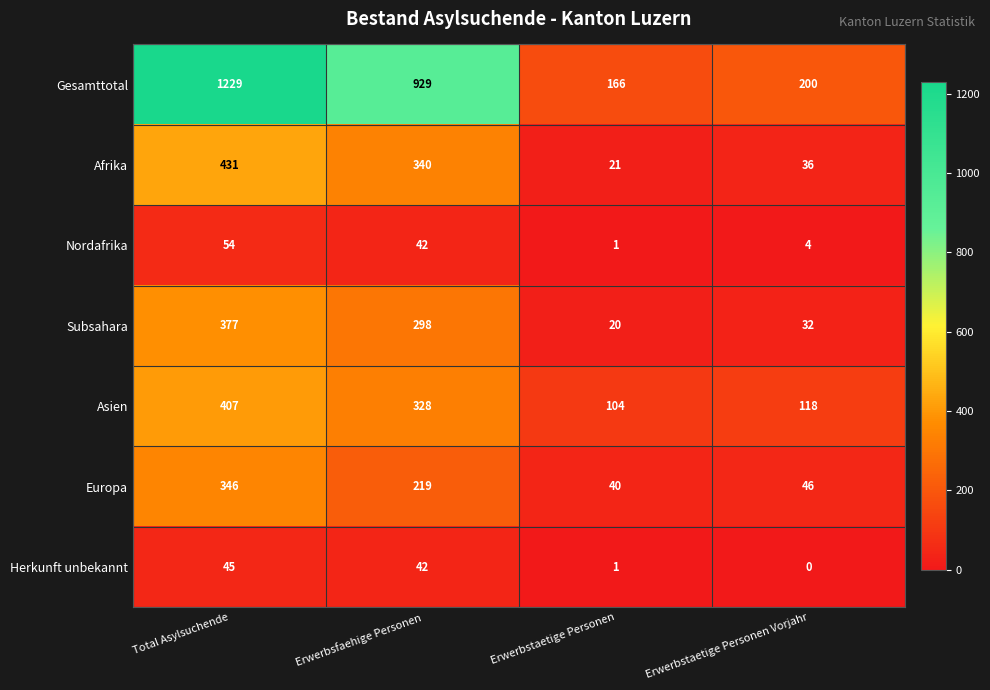

Is it true that Afrika equals 431 at Total Asylsuchende?

True